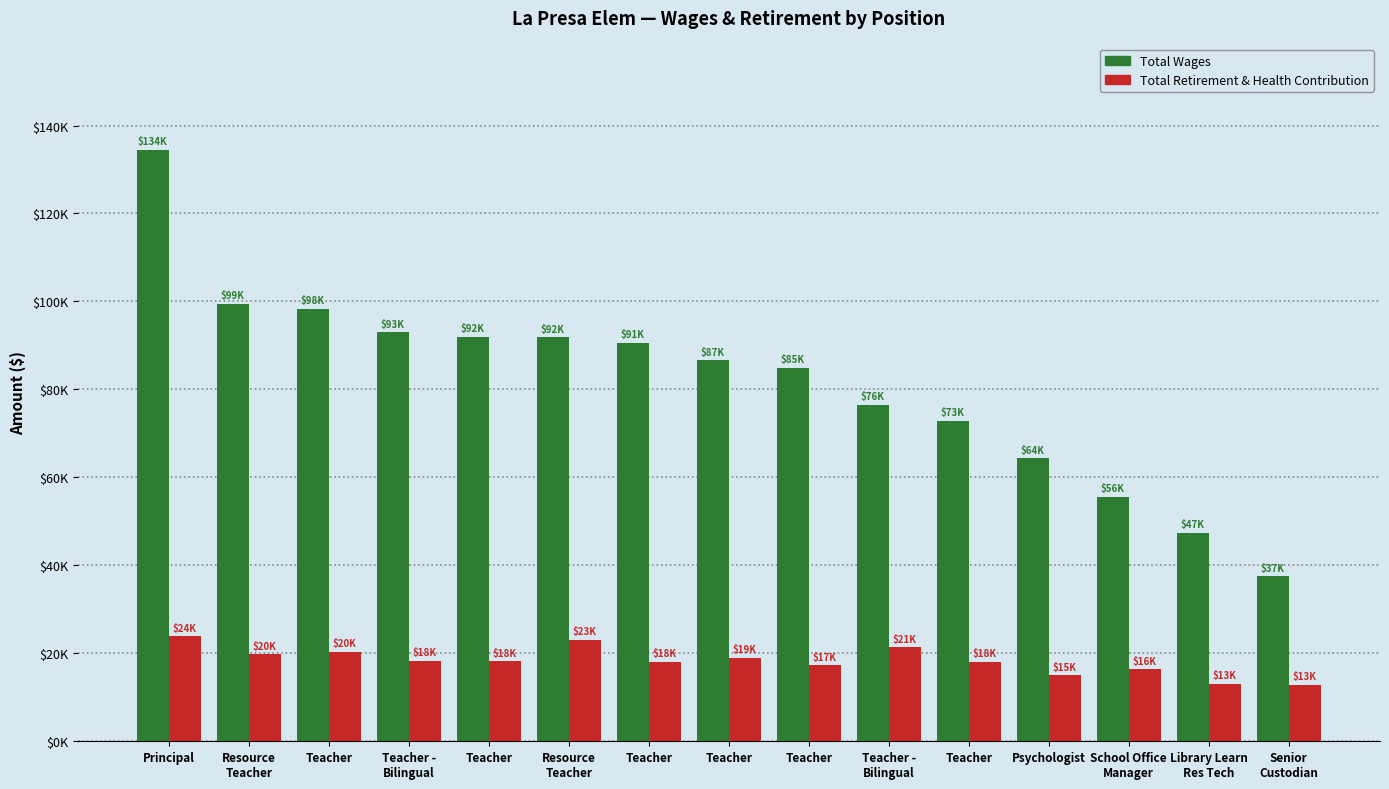

What are all the series names shown in the legend?

Total Wages, Total Retirement & Health Contribution